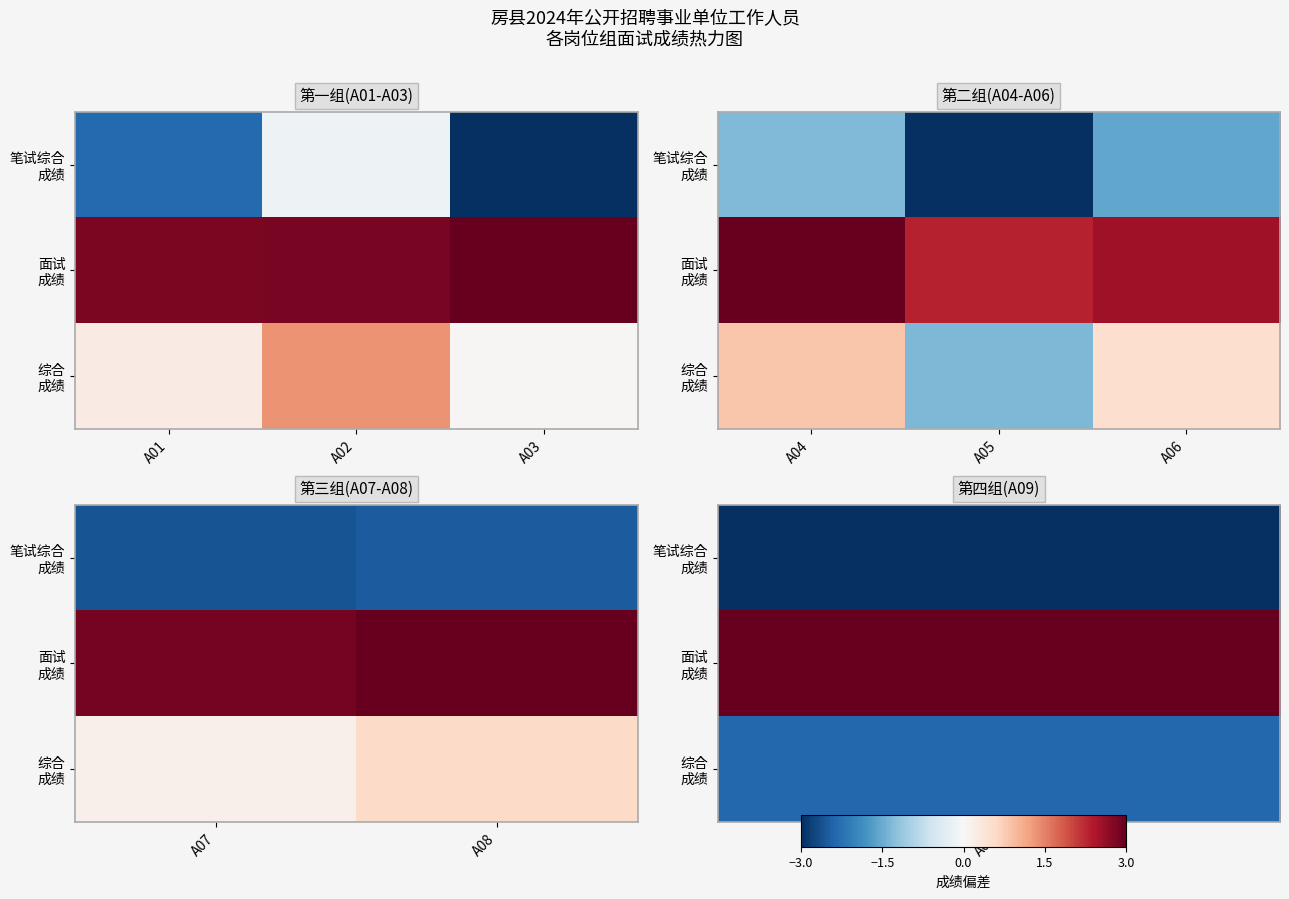

The 面试 成绩 series shows 2.9 at A07. True or false?

True